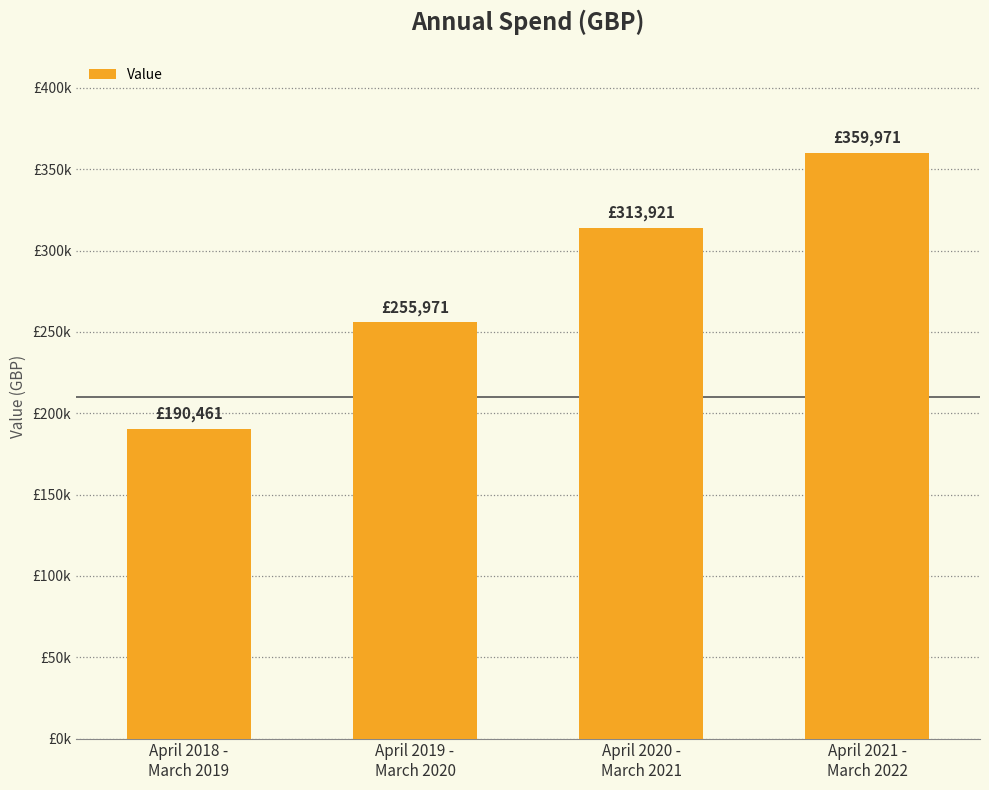

Rank the categories by value from lowest to highest.

April 2018 -
March 2019, April 2019 -
March 2020, April 2020 -
March 2021, April 2021 -
March 2022